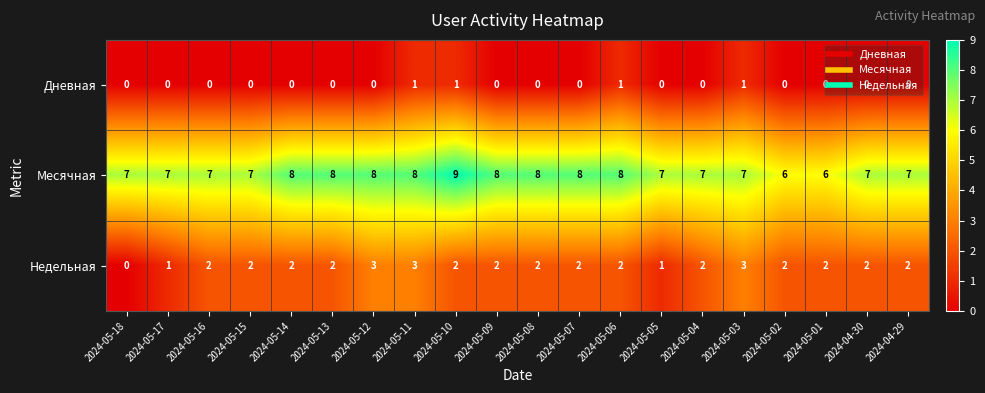

How many Недельная values are between 2 and 3?

17